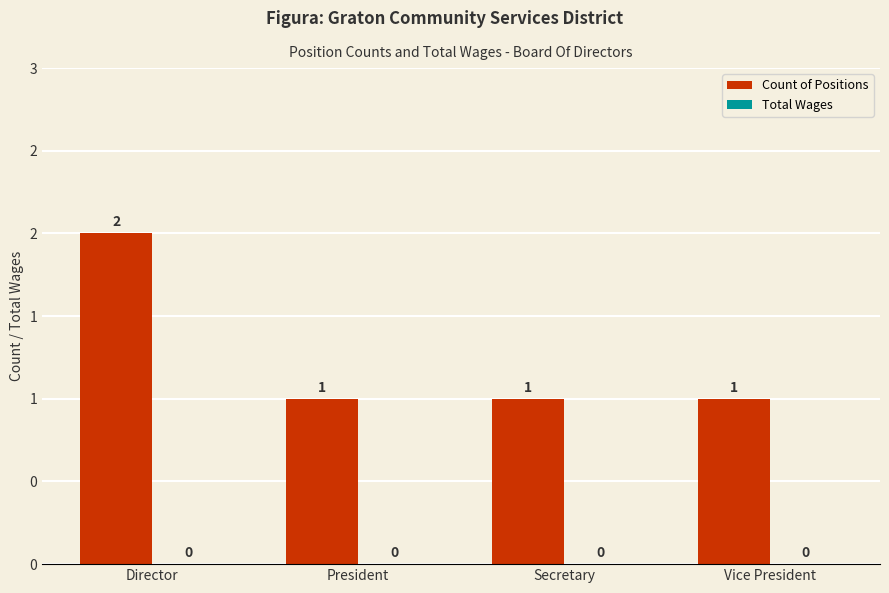

Are the bars horizontal?

No